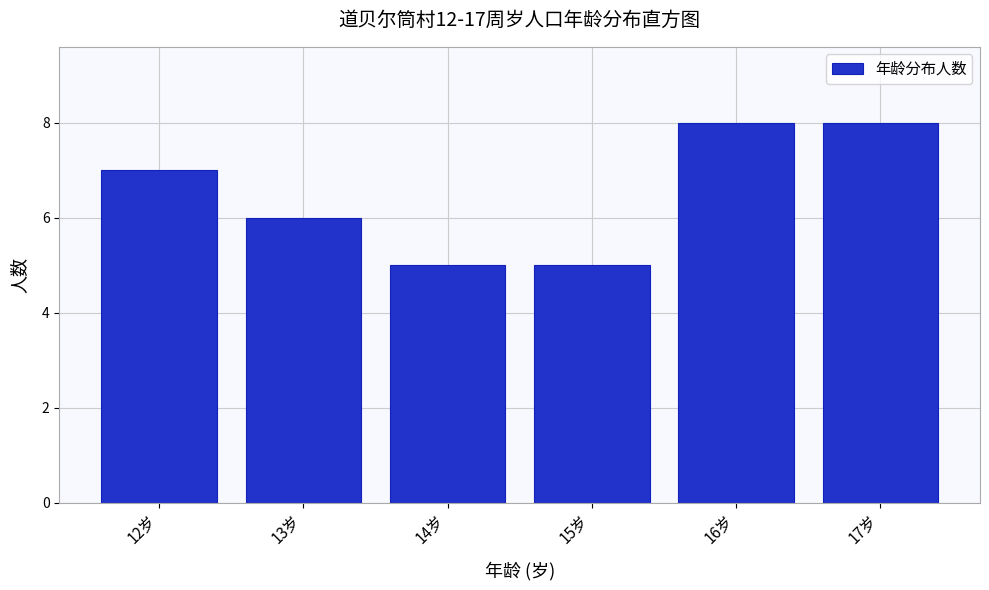

Reading right to left, extract all data points from this chart.

8	8	5	5	6	7